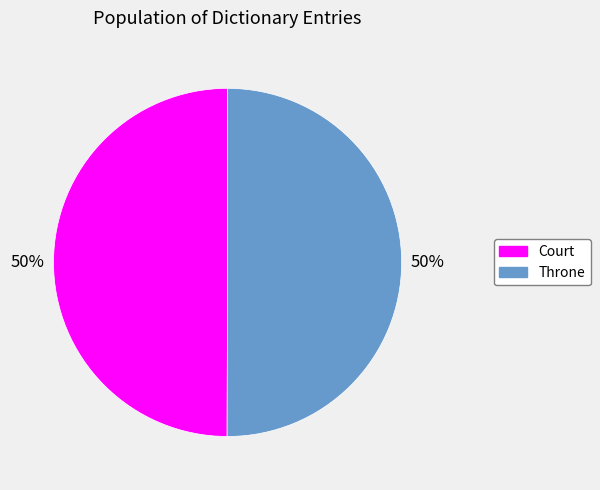

How many slices are in this pie chart?

2